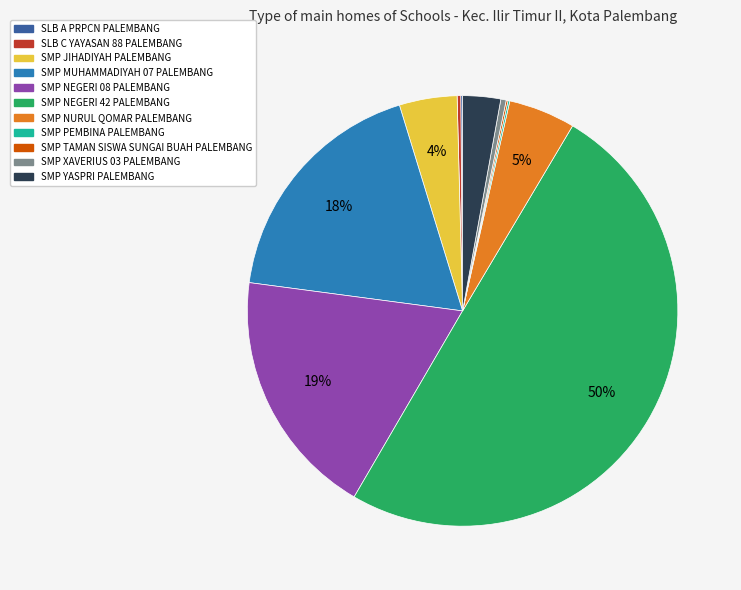

To the nearest percent, what is the average slice percentage?

9%